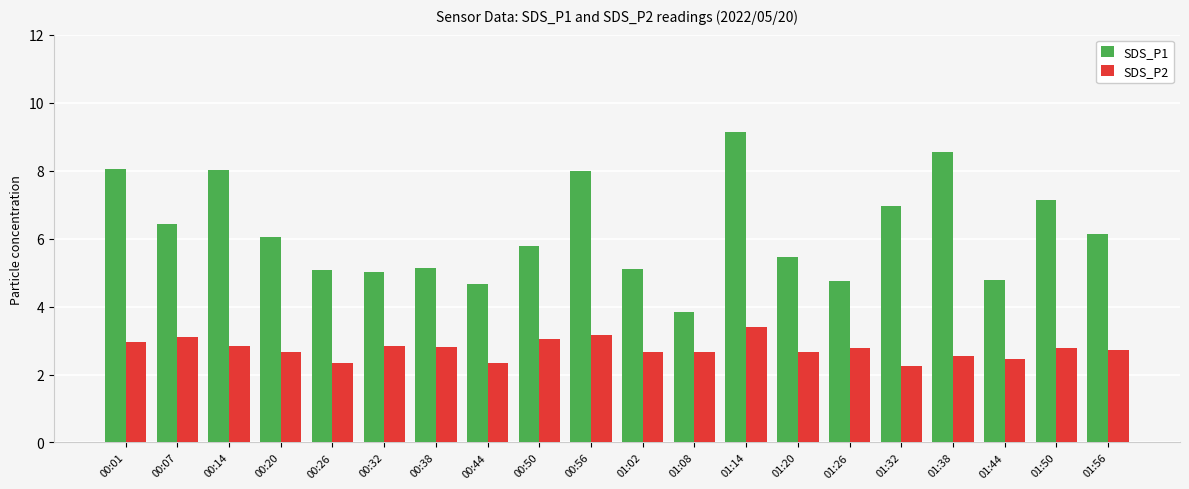

Which series has the widest spread of values?

SDS_P1